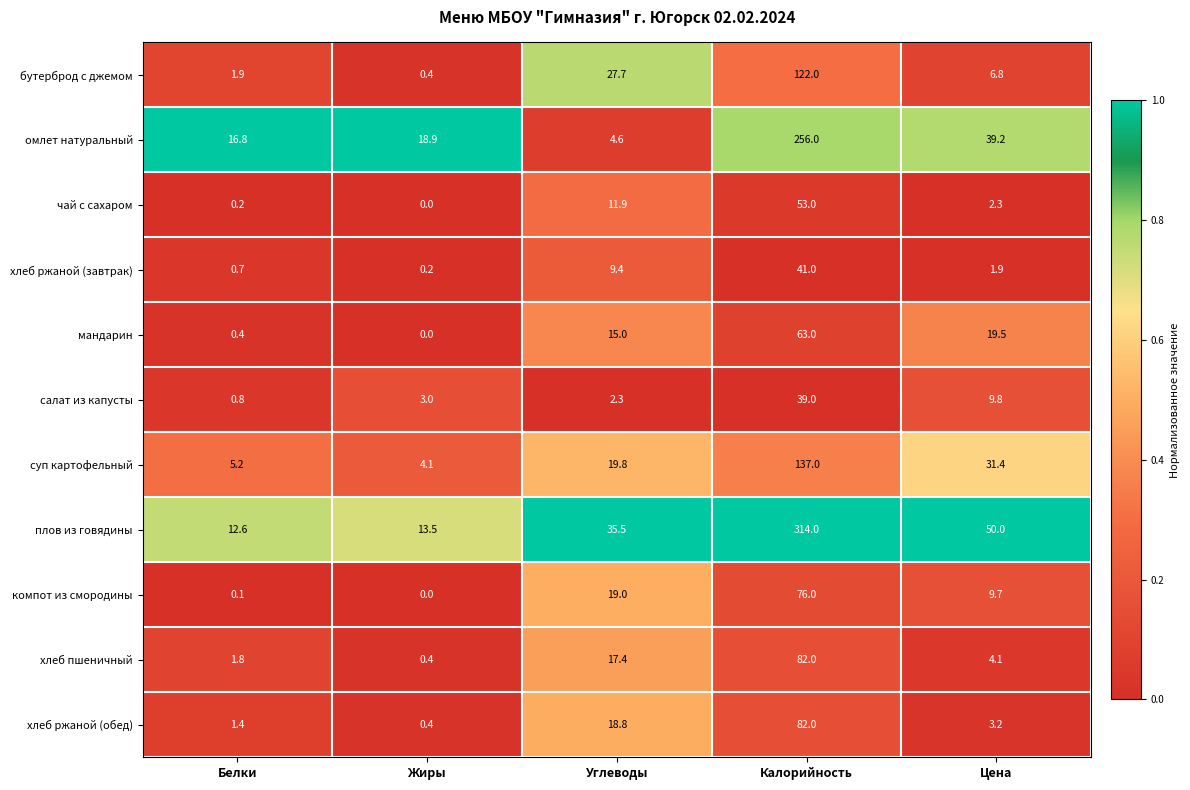

Which series has the largest total across all categories?

плов из говядины